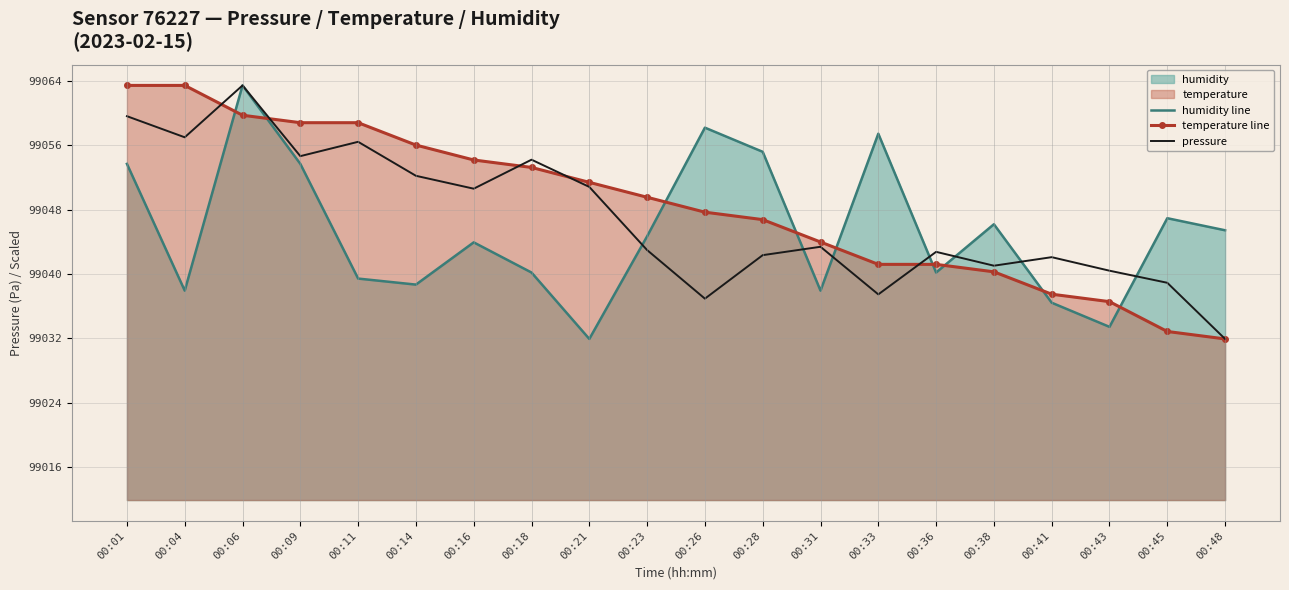

Where is the first local minimum for humidity_line?

00:04